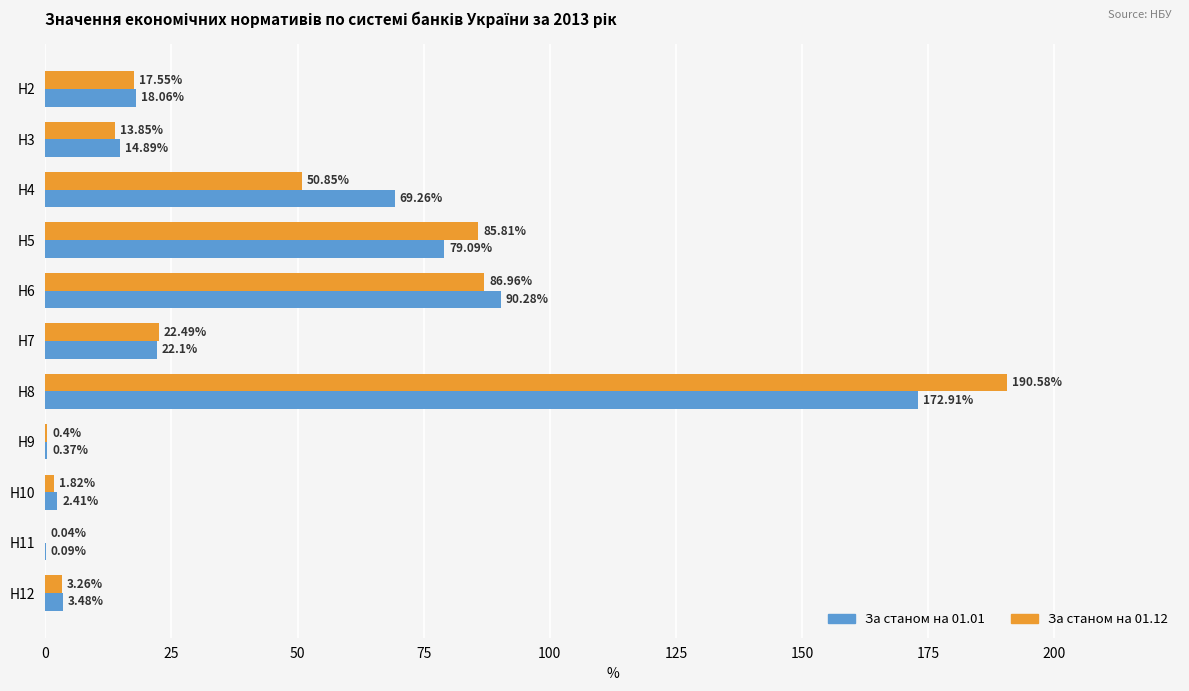

What is the total value across all series at Н6?

177.2